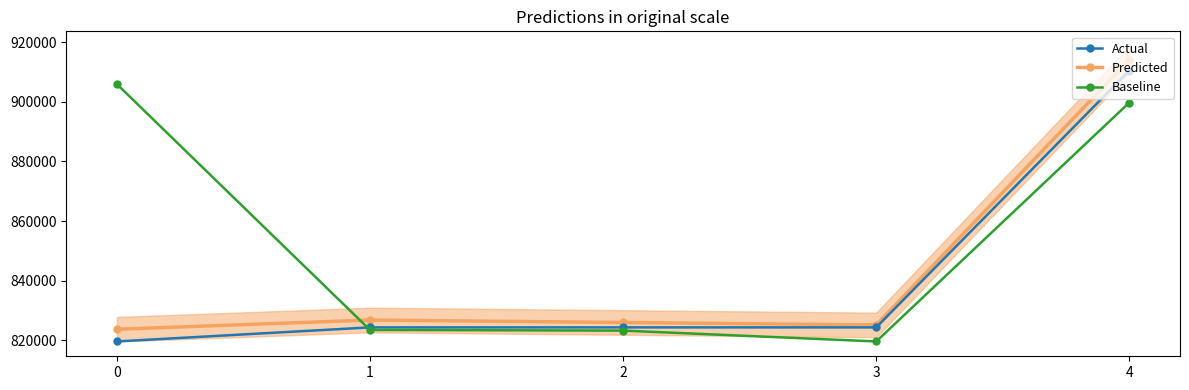

What is the value of the Actual point at the 1st from the left?

819558.0